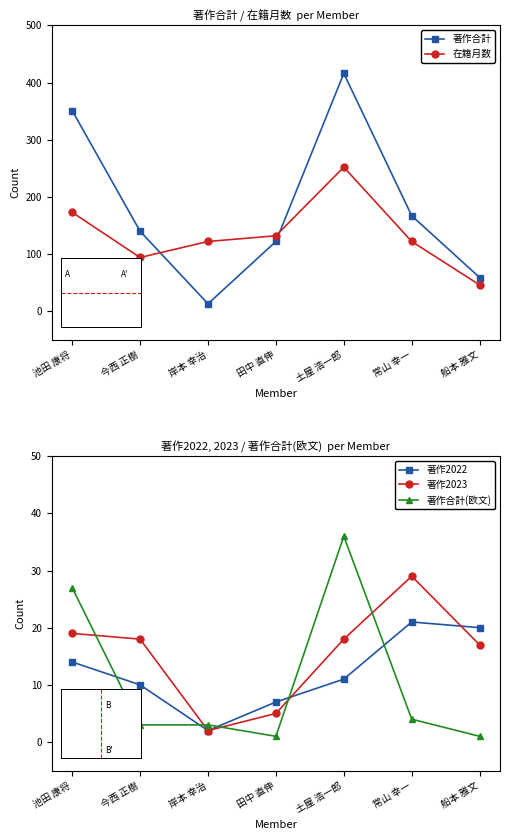

What is the difference between the 著作2023 values at 池田 康将 and 常山 幸一?

10